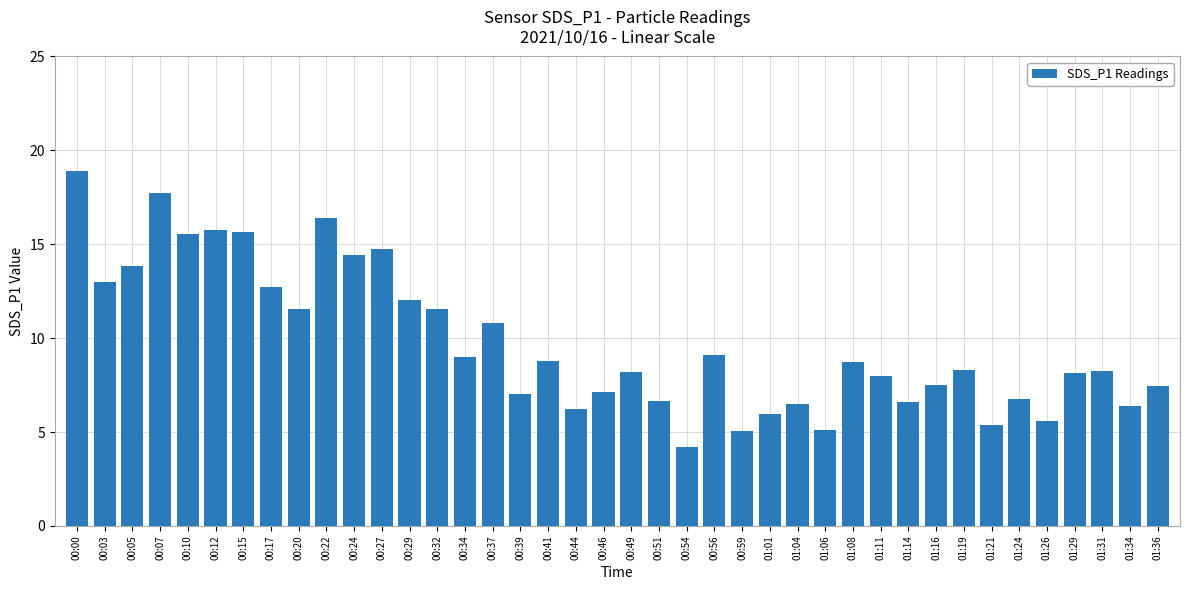

What position from the left is 00:07?

4